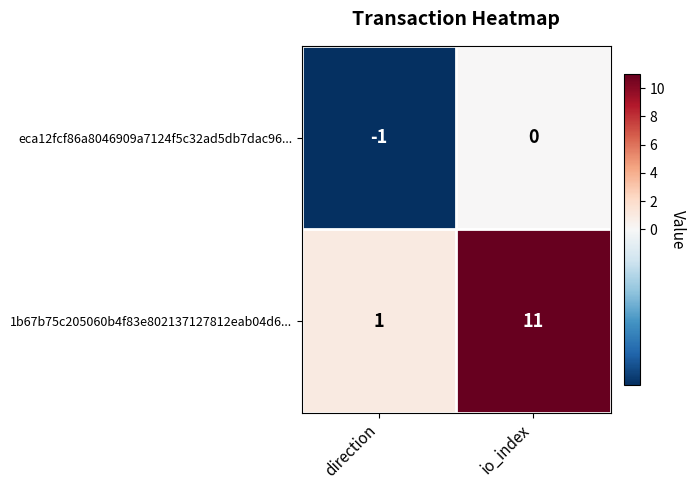

At which category does the chart reach its minimum across all series?

direction